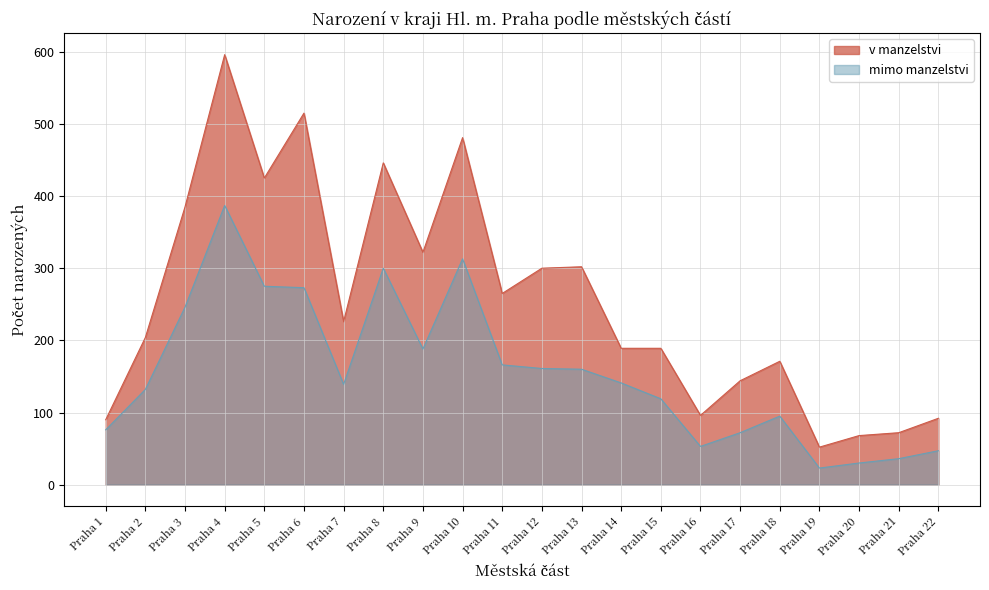

What is the spread (max minus min) of values at Praha 14?

48